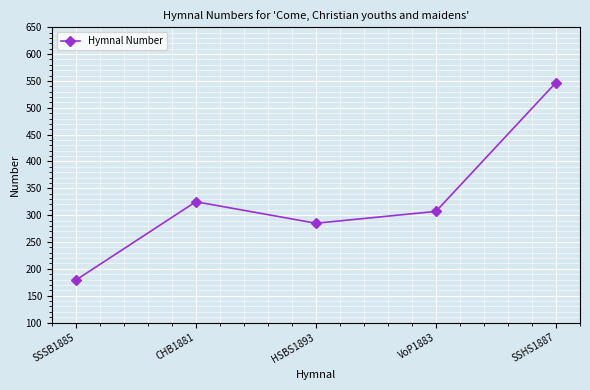

What is the difference between the maximum and minimum values?

368